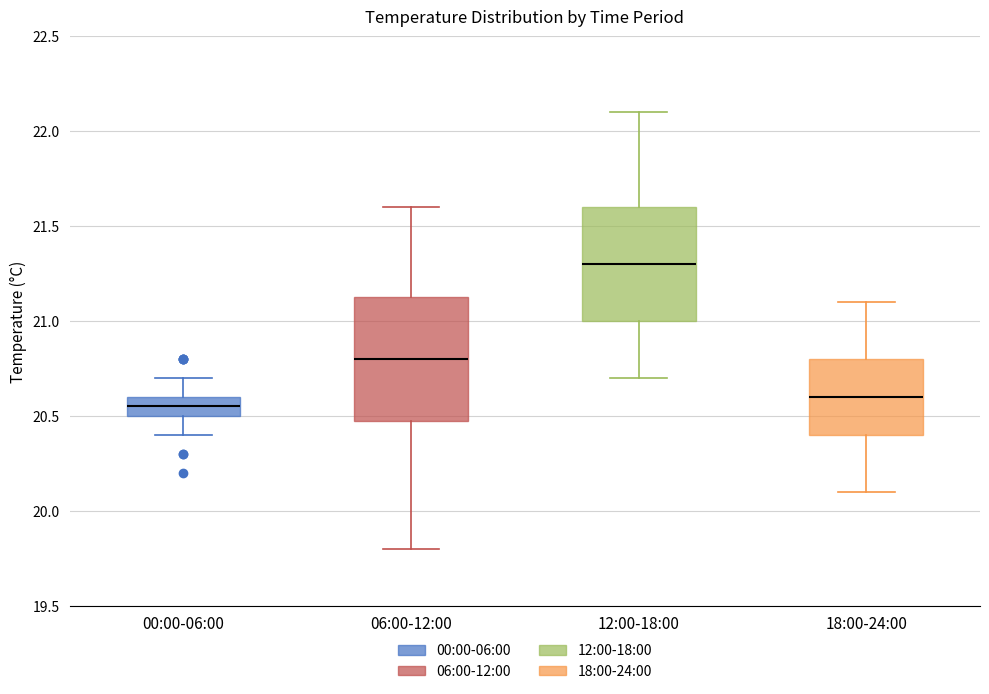

Which box's median line is the lowest?

00:00-06:00